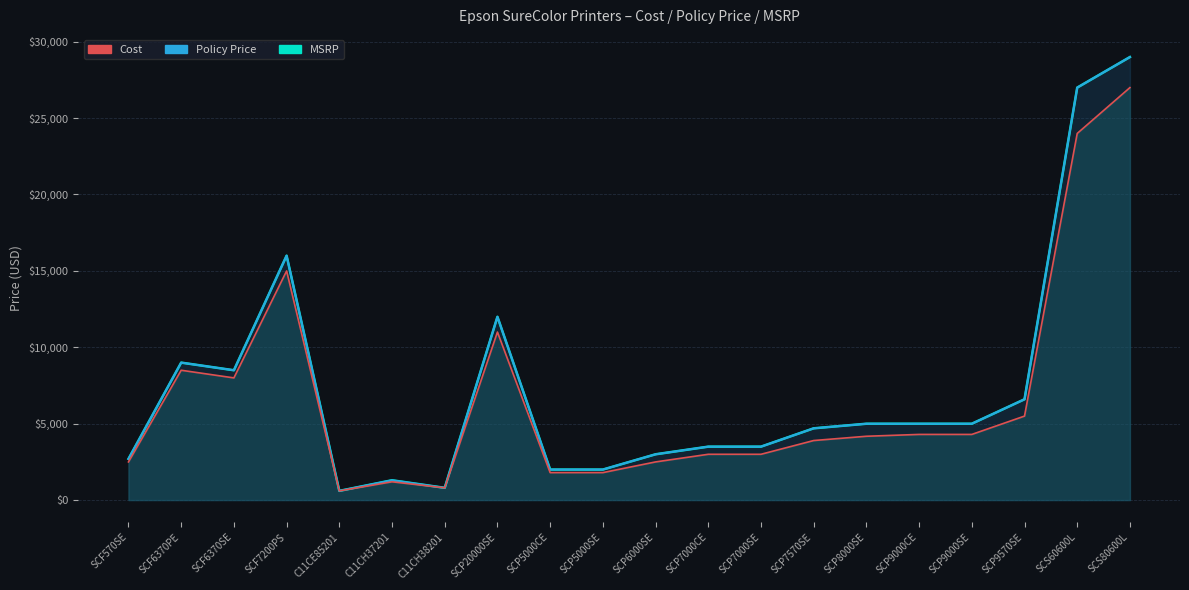

What is the minimum value for Cost?

600.0